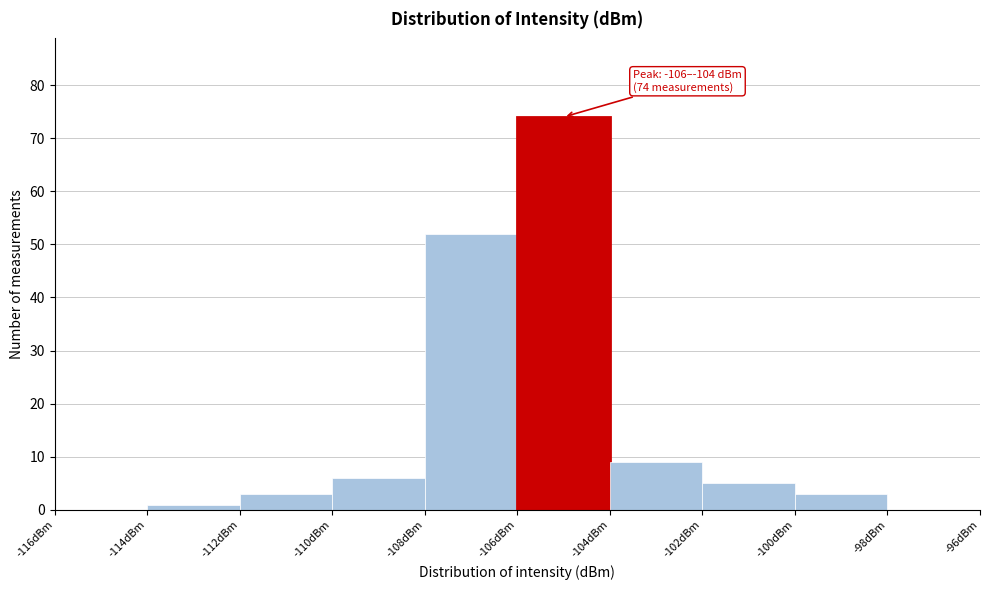

Over which range of the x-axis is the bar tallest?

-106 to -104